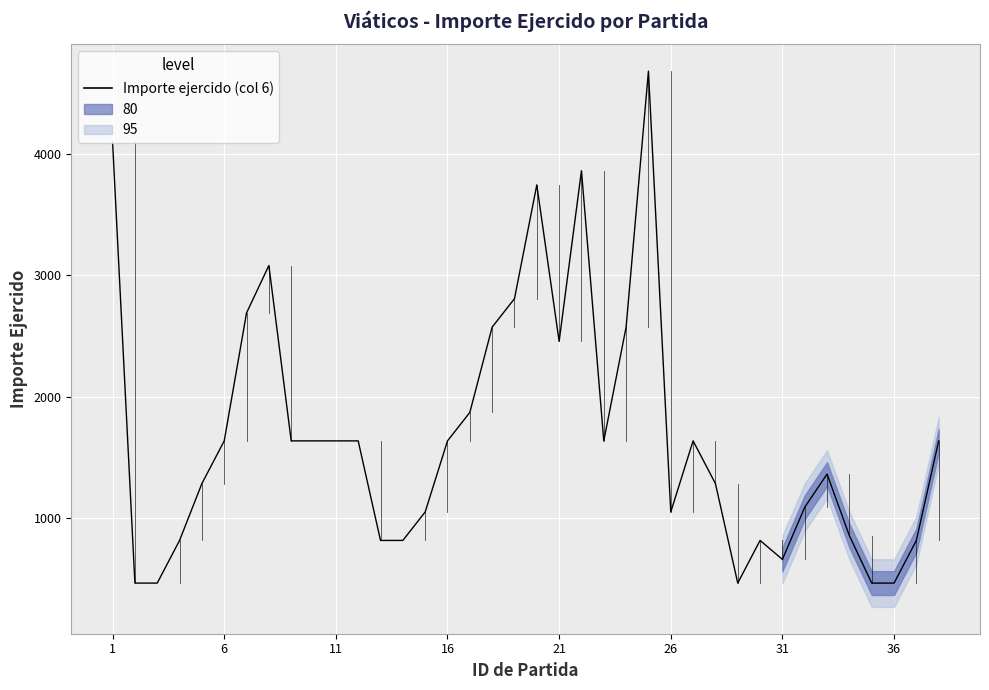

What is the difference between the second highest and minimum values?

3627